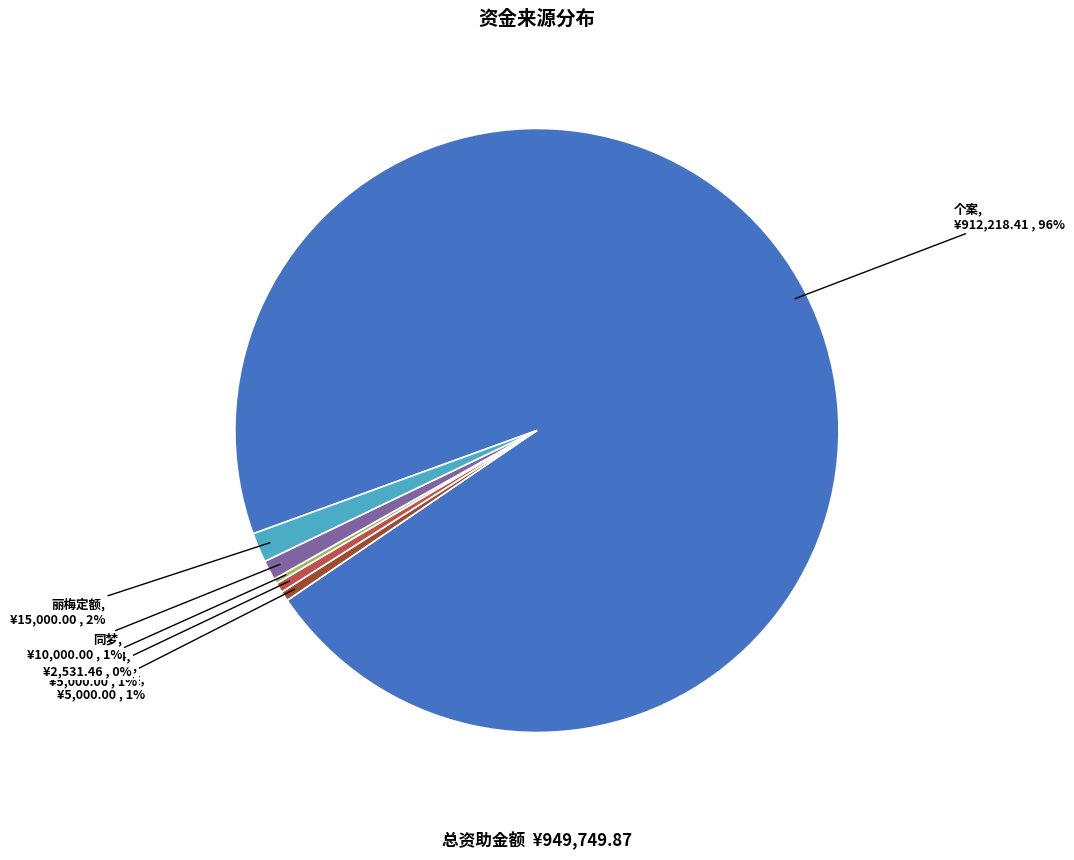

The 口罩天使 slice represents 11% of the pie. True or false?

False